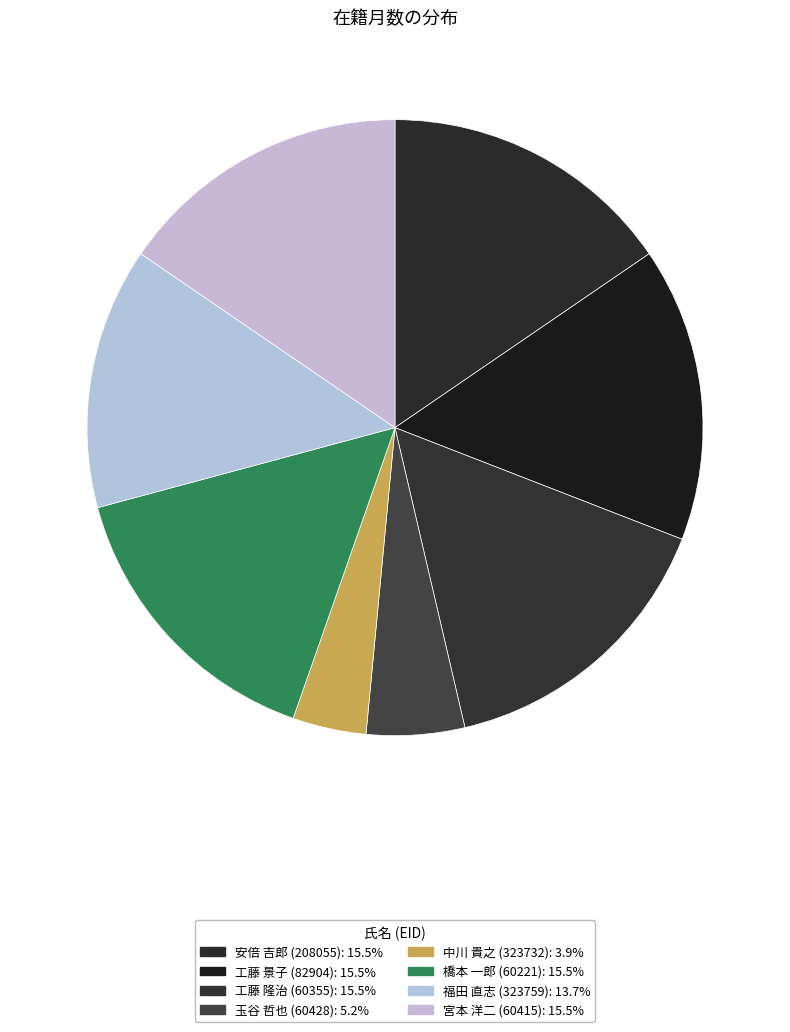

Which slice is the smallest?

中川 貴之 (323732)